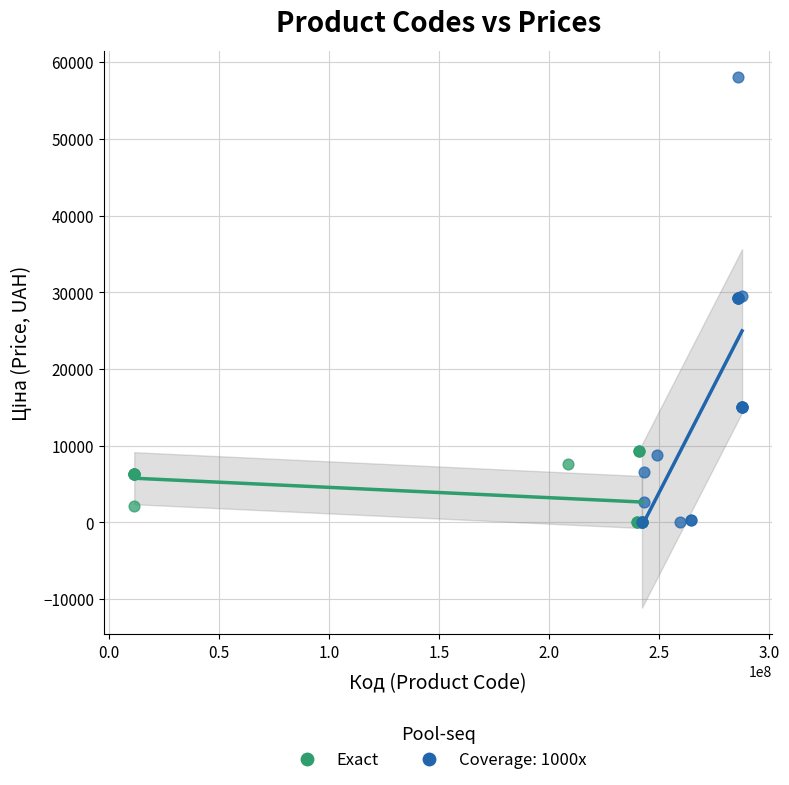

Which series has the largest Y range (max minus min)?

Coverage: 1000x